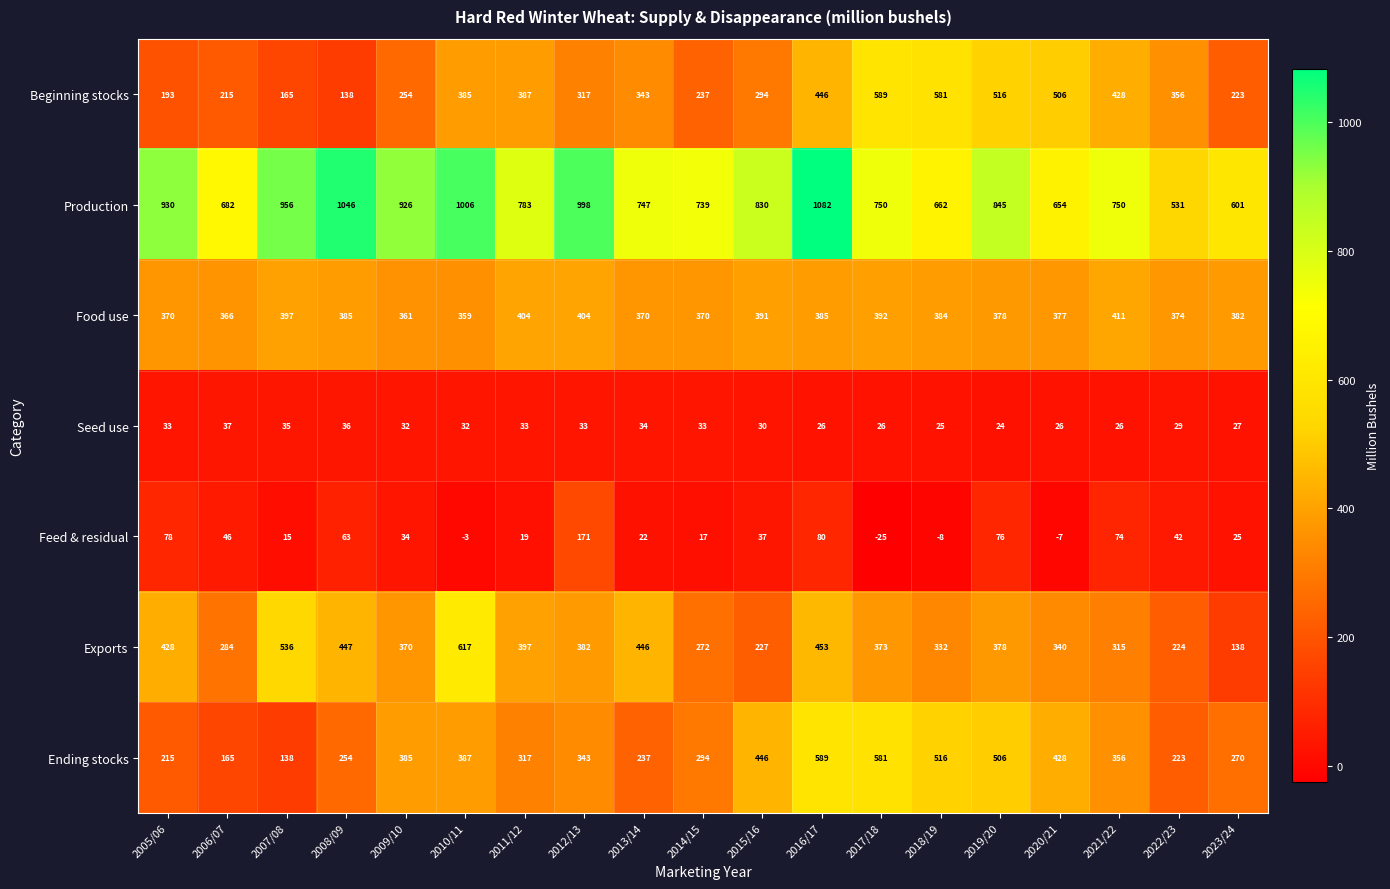

Which series has the widest spread of values?

Production